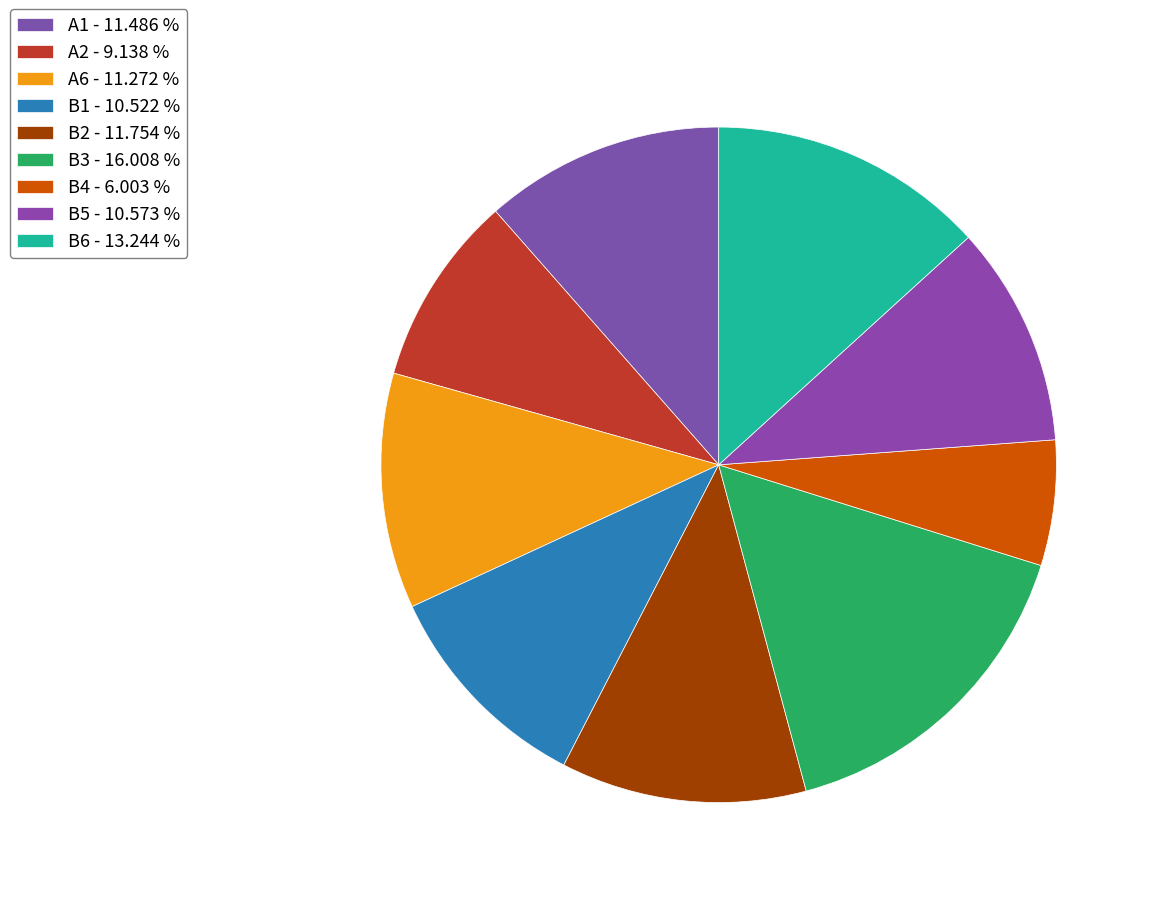

What percentage is the B4 slice, to the nearest percent?

6%